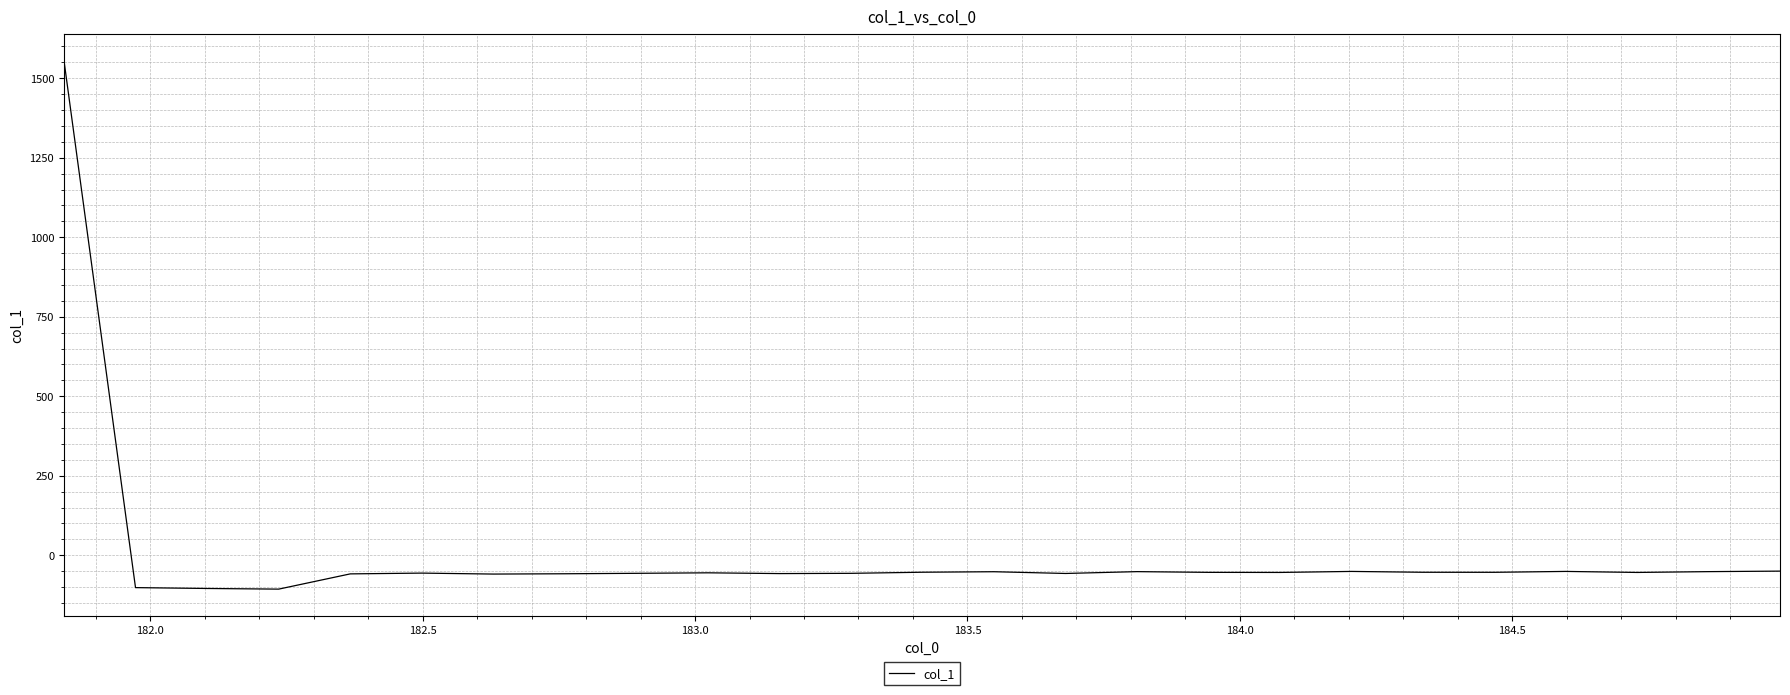

What is the difference between the maximum and minimum values?

1663.9